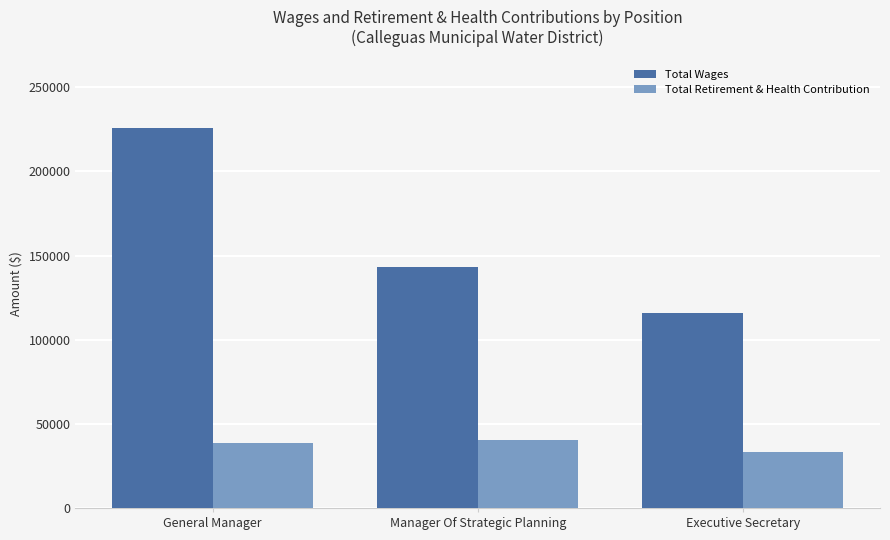

What are all the series names shown in the legend?

Total Wages, Total Retirement & Health Contribution